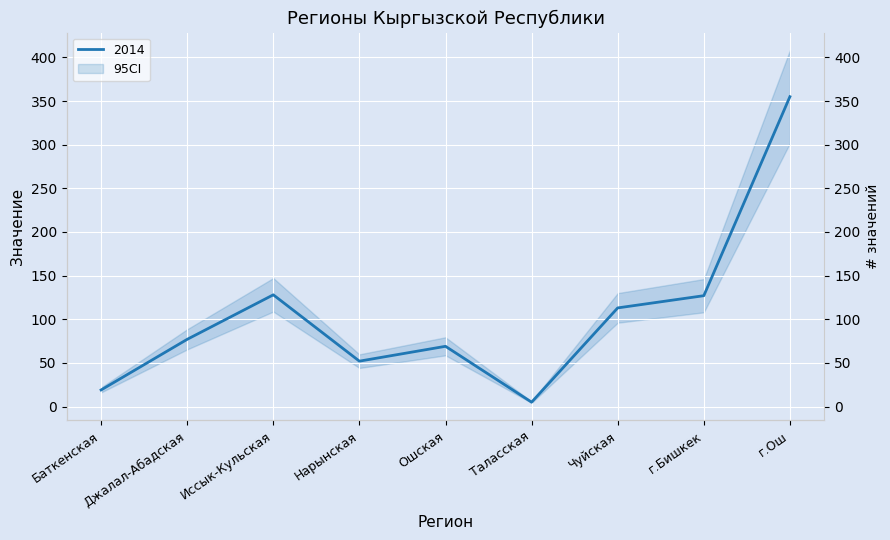

What is the ratio of the value at Ошская to the value at Таласская?

13.8